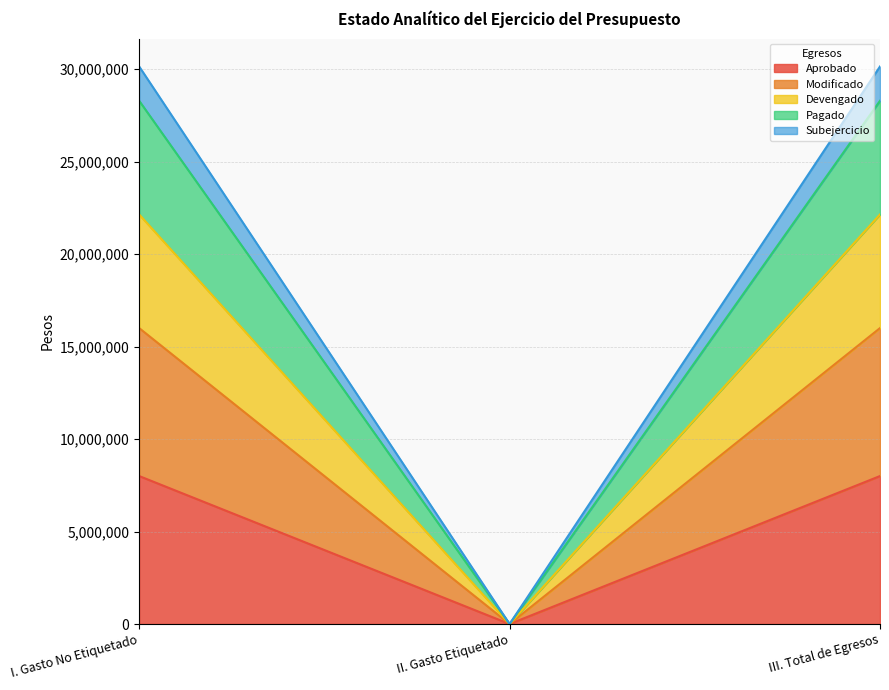

Is the value of Devengado at II. Gasto Etiquetado greater than the value of Subejercicio at III. Total de Egresos?

No